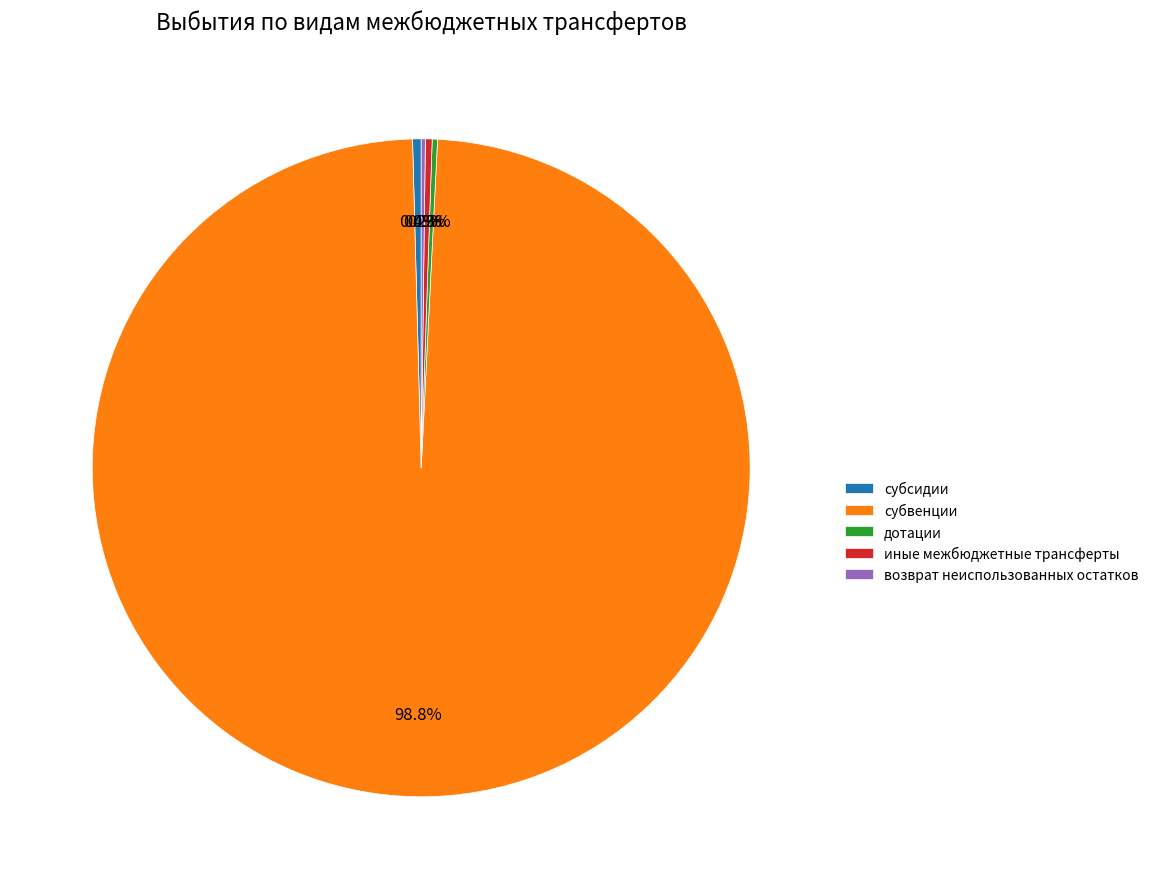

Is it true that субвенции is 99% of the pie?

True